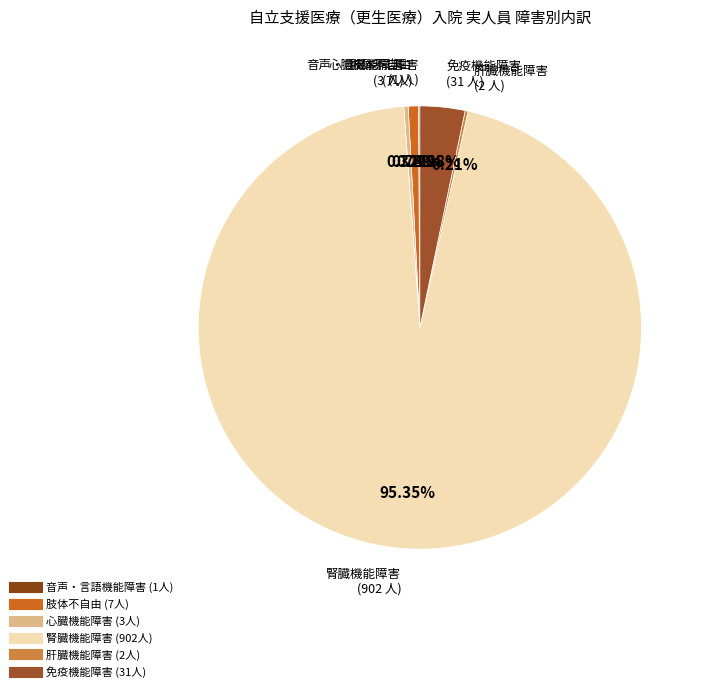

Which slice represents more than half of the pie?

腎臓機能障害